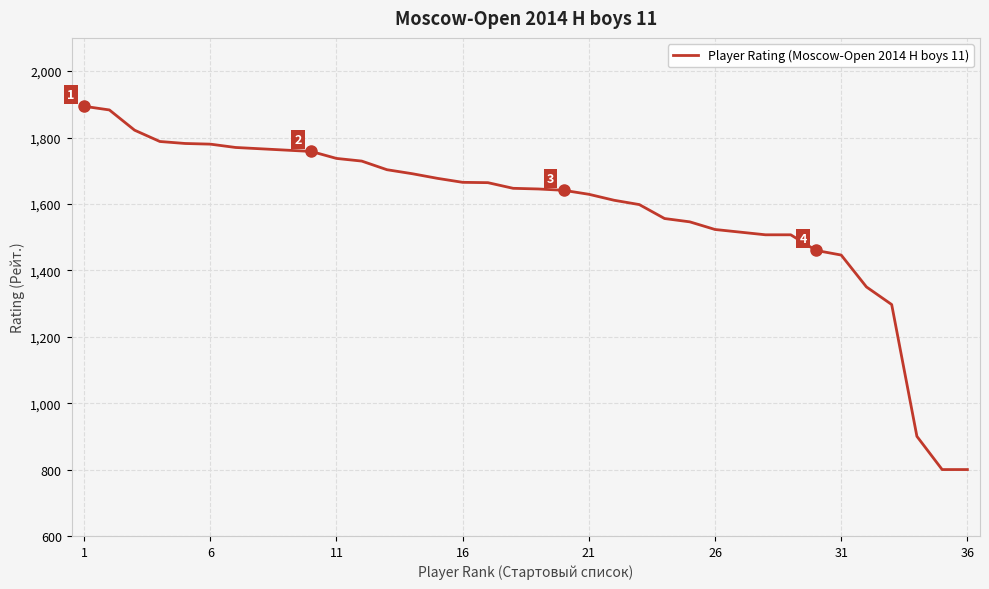

What is the maximum value shown in the chart?

1894